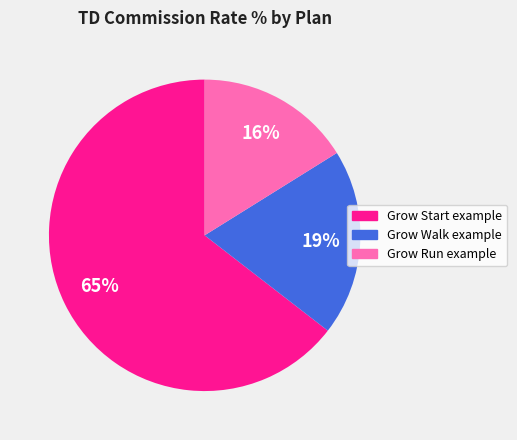

How many segments does this pie chart have?

3